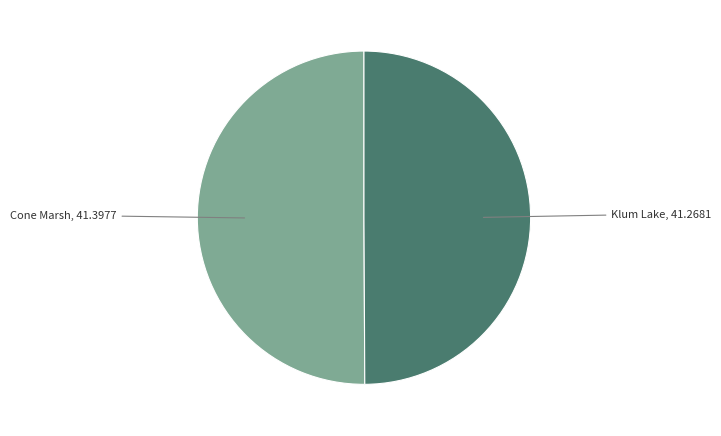

How many segments does this pie chart have?

2